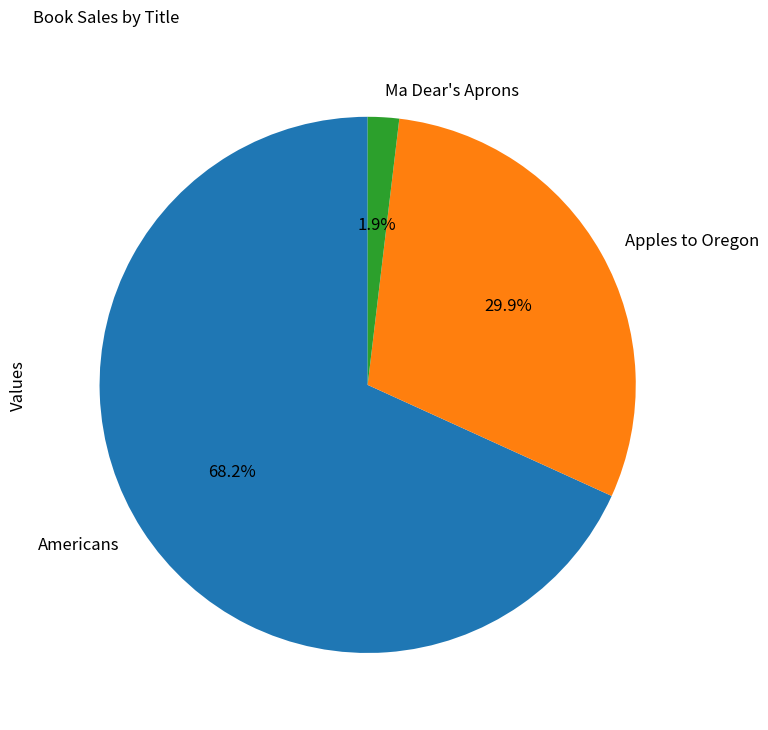

Combined, what portion of the pie is Apples to Oregon and Ma Dear's Aprons?

31.8%